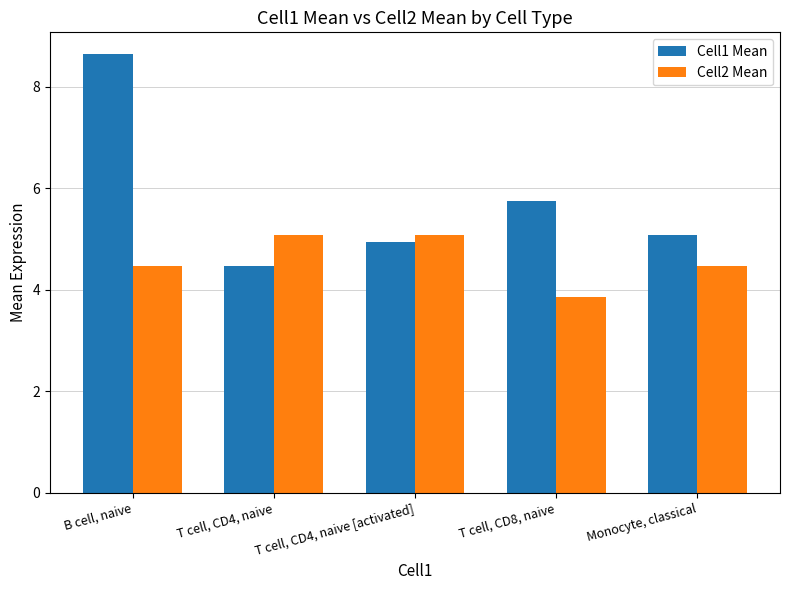

How many distinct data groups are displayed?

2